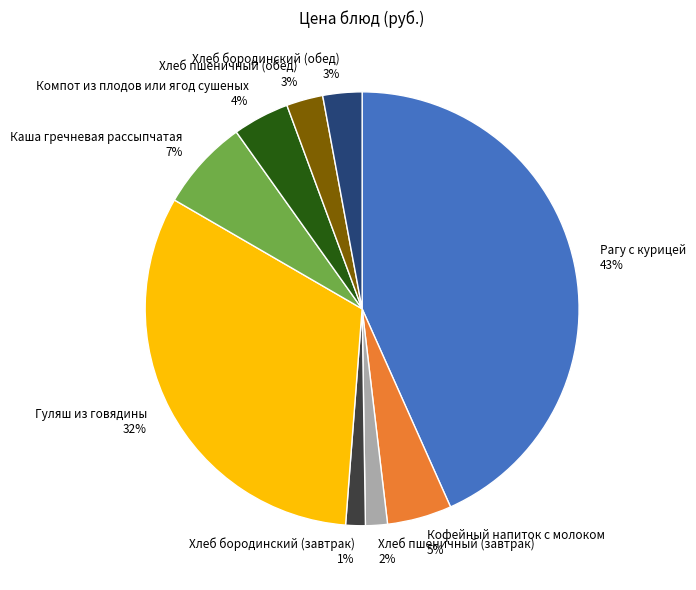

Which category has the biggest portion of the pie?

Рагу с курицей